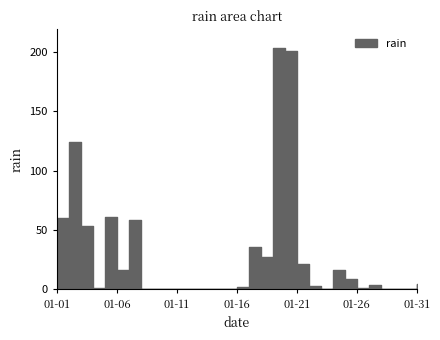

Reading left to right, list all the values displayed in this chart.

2017-01-01=59.8	2017-01-02=124.0	2017-01-03=53.8	2017-01-04=1.2	2017-01-05=61.2	2017-01-06=16.8	2017-01-07=58.8	2017-01-08=0.4	2017-01-09=0.2	2017-01-10=0.0	2017-01-11=0.0	2017-01-12=0.0	2017-01-13=0.0	2017-01-14=0.0	2017-01-15=0.0	2017-01-16=2.0	2017-01-17=35.8	2017-01-18=27.6	2017-01-19=203.0	2017-01-20=200.4	2017-01-21=21.4	2017-01-22=2.8	2017-01-23=0.0	2017-01-24=16.0	2017-01-25=9.2	2017-01-26=1.6	2017-01-27=4.0	2017-01-28=0.4	2017-01-29=0.2	2017-01-30=0.2	2017-01-31=4.6